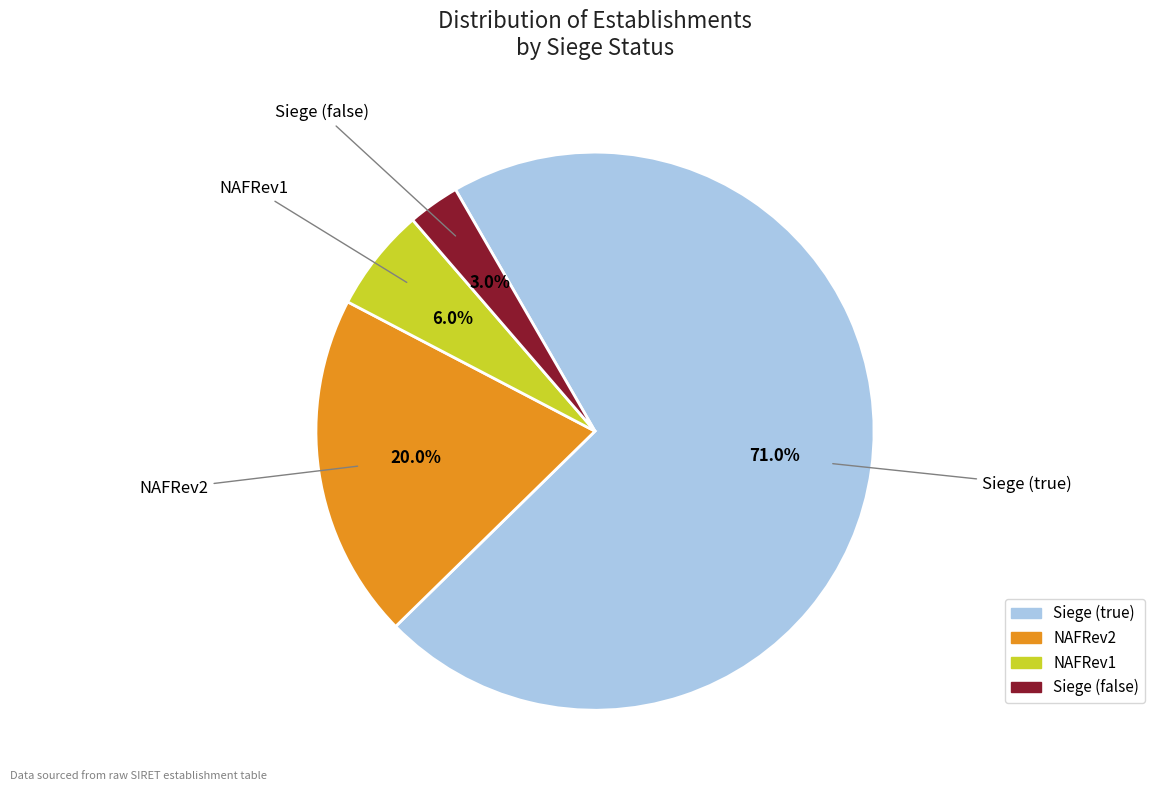

Is there a majority slice in this chart?

Yes